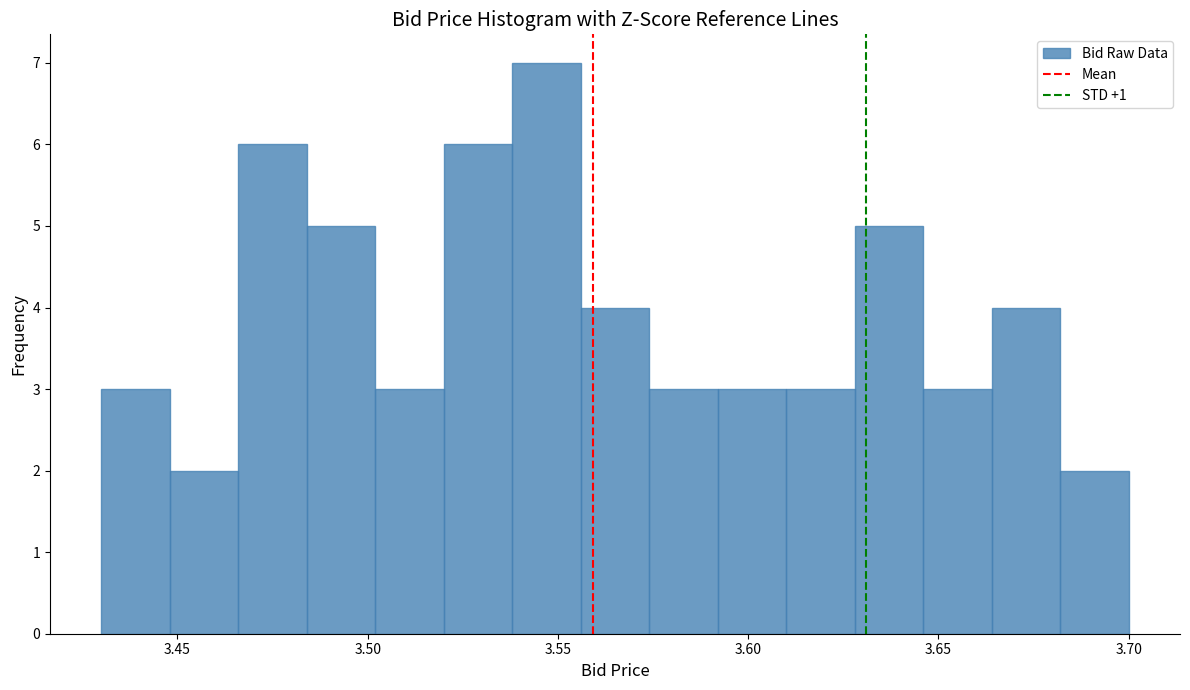

Read against the x-axis, roughly where is the centre of the tallest bar?

3.545